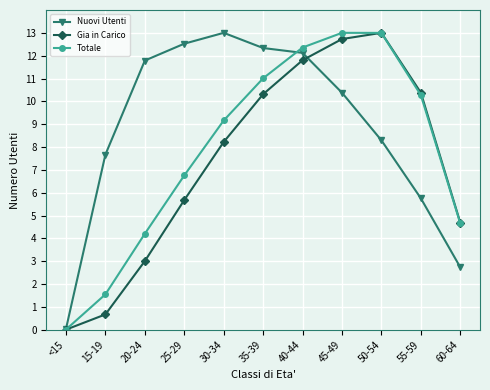

What is the difference between the highest and lowest values at 60-64?

2.0